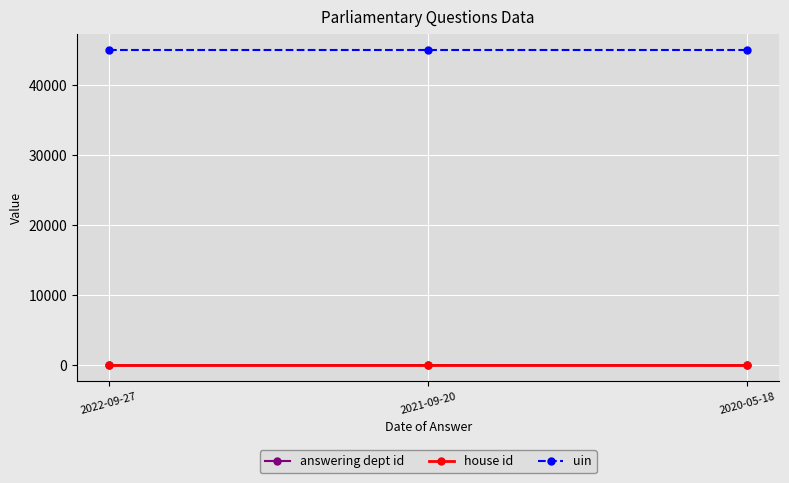

What is the minimum value shown in the chart?

1